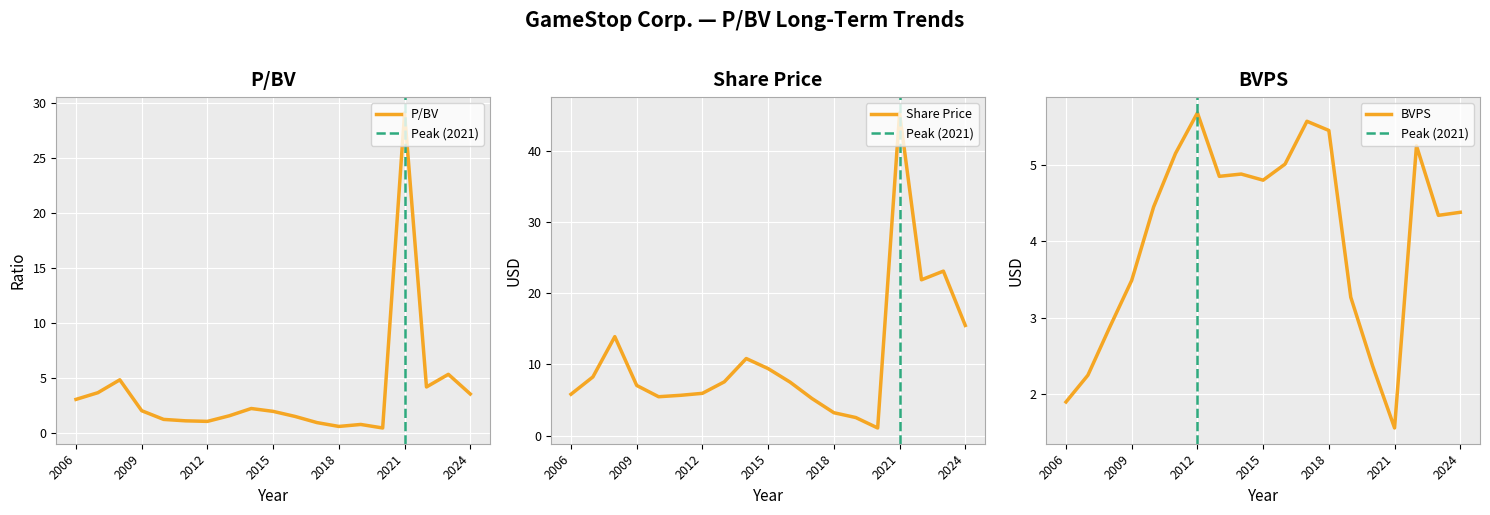

True or false: P/BV has a value of 0.5 at 2020.

True